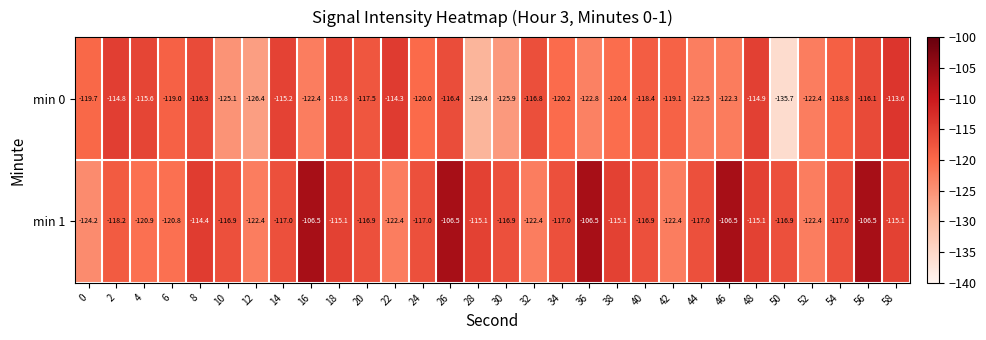

Between 16 and 42, which series saw the biggest shift?

min 1